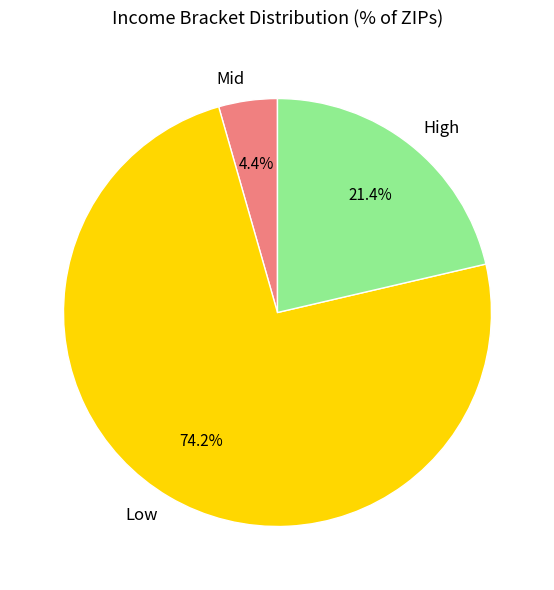

How many segments does this pie chart have?

3